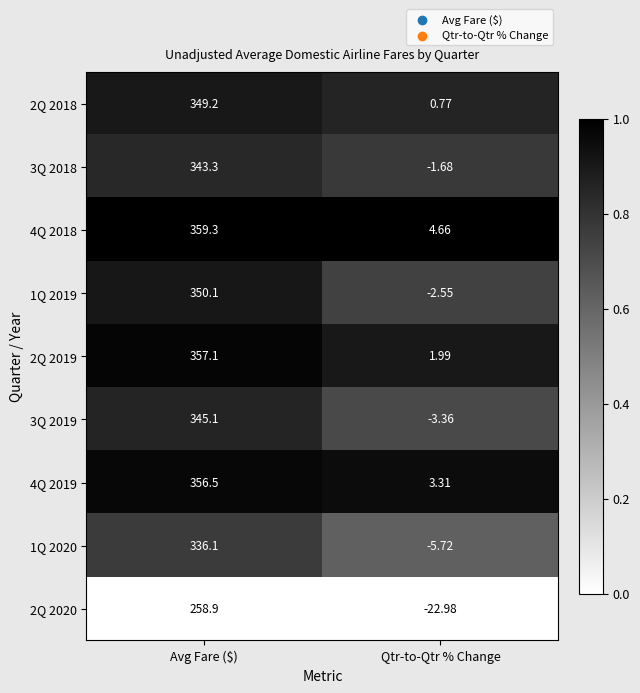

List the labels in order of 1Q 2020 value, largest first.

Avg Fare ($), Qtr-to-Qtr % Change